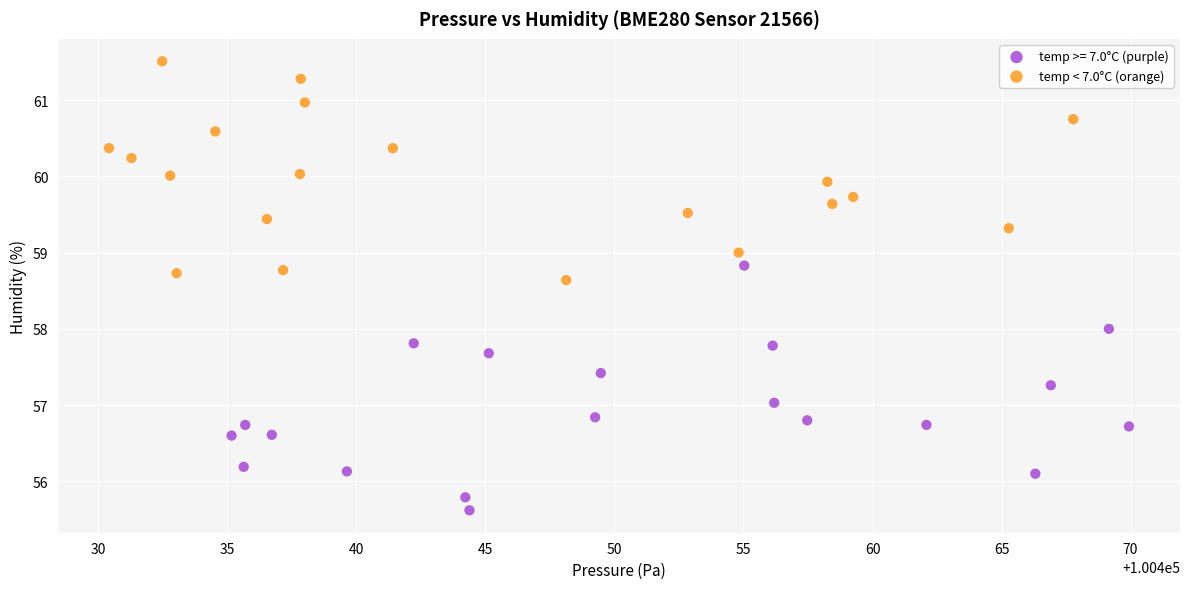

Which series contains the highest Y value?

temp < 7.0°C (orange)